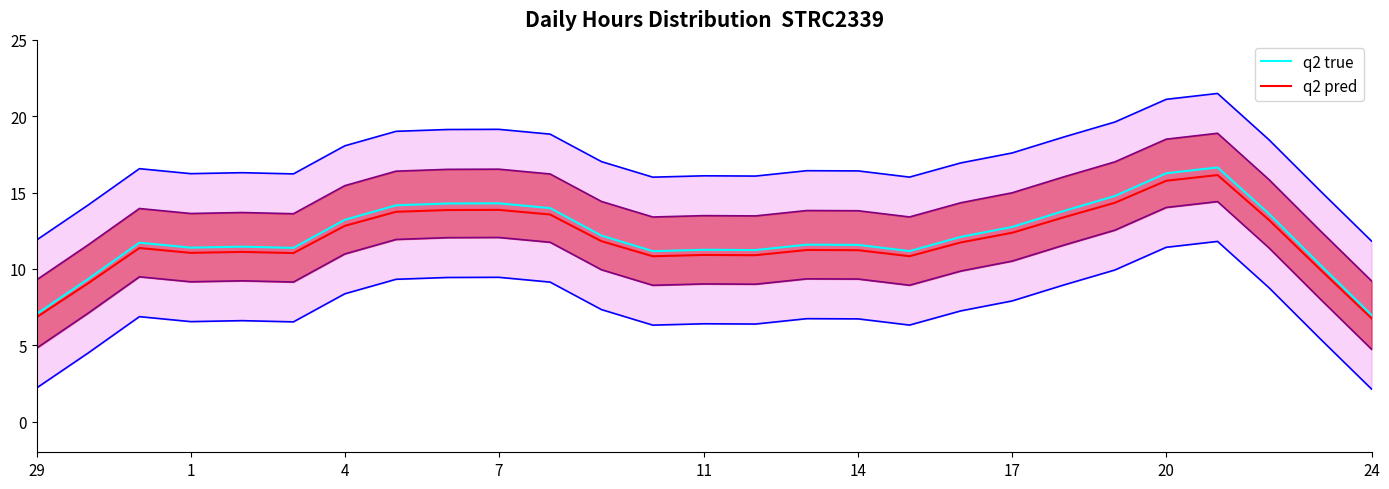

How many distinct data groups are displayed?

2